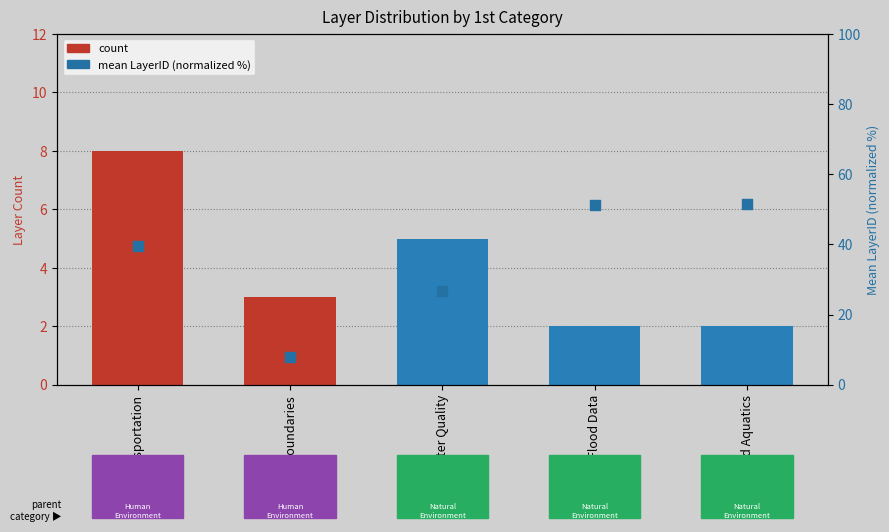

Which series has the largest total across all categories?

mean LayerID (normalized %)